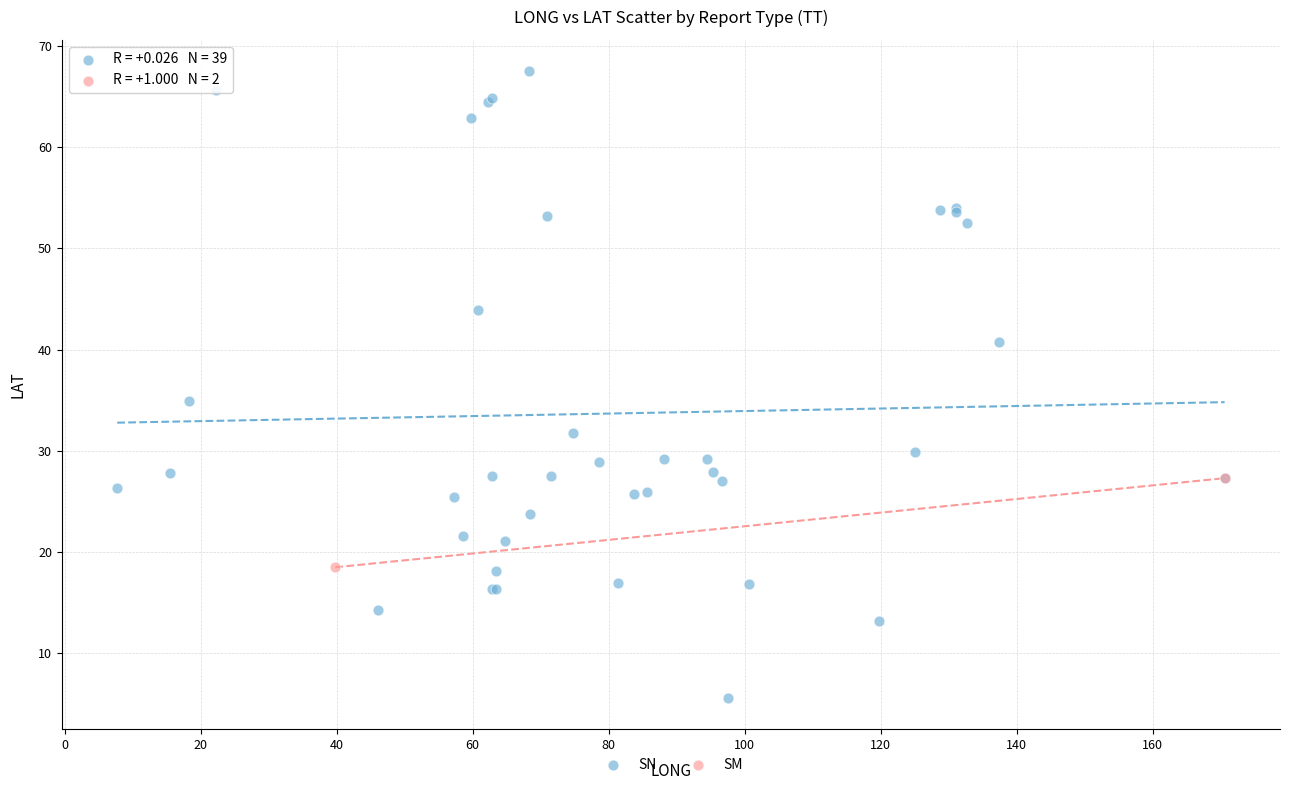

What are all the series names shown in the legend?

SN, SM